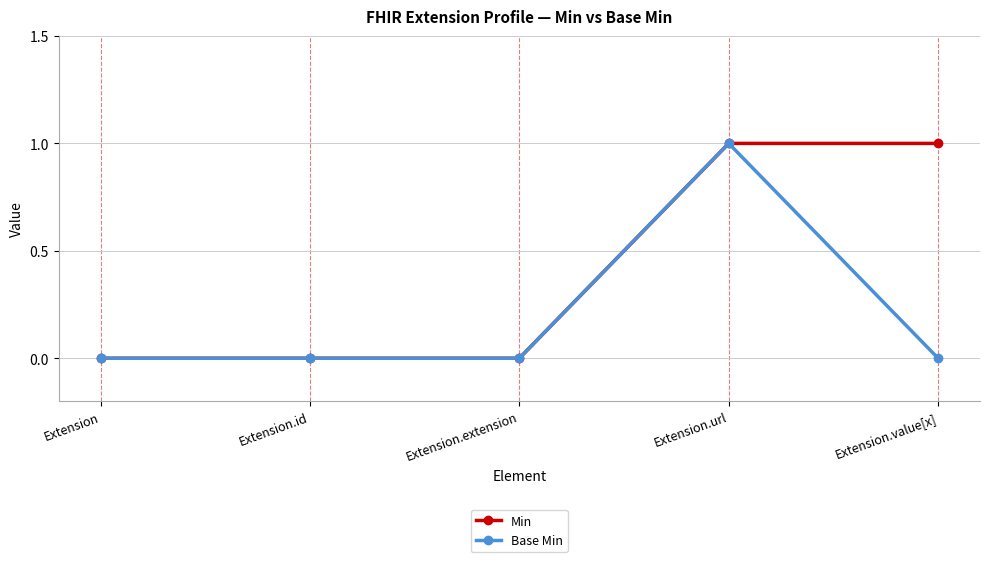

List the series in order of their overall mean, highest first.

Min, Base Min